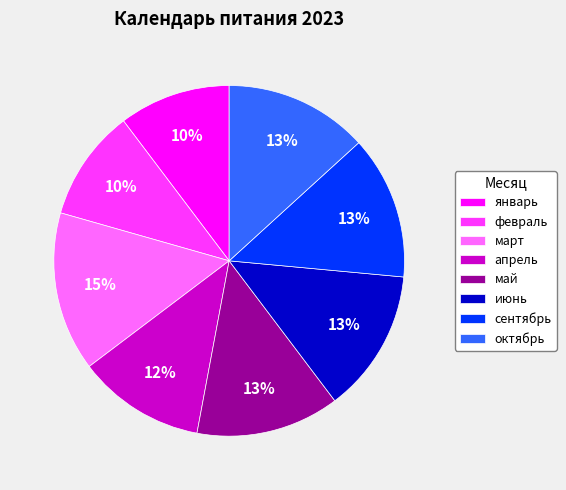

Do июнь and сентябрь together represent more than half of the pie?

No